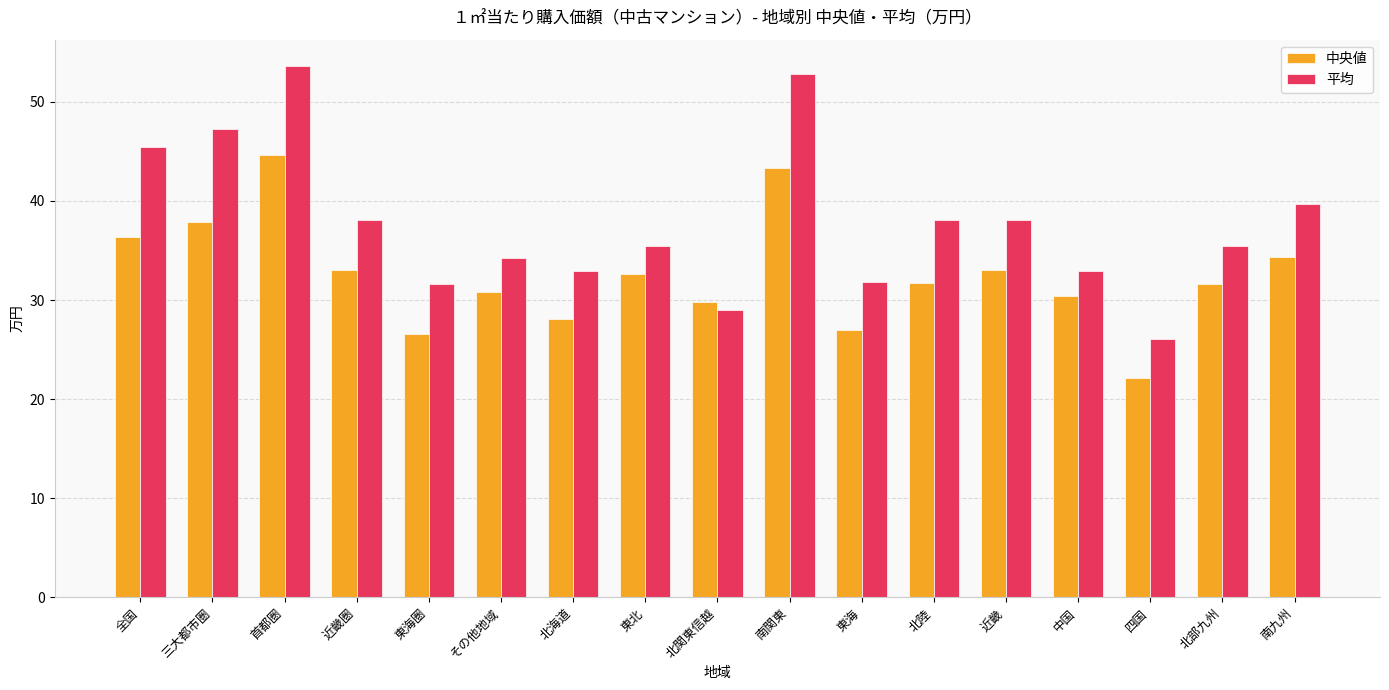

What is the total value across all series at 東海圏?

58.2